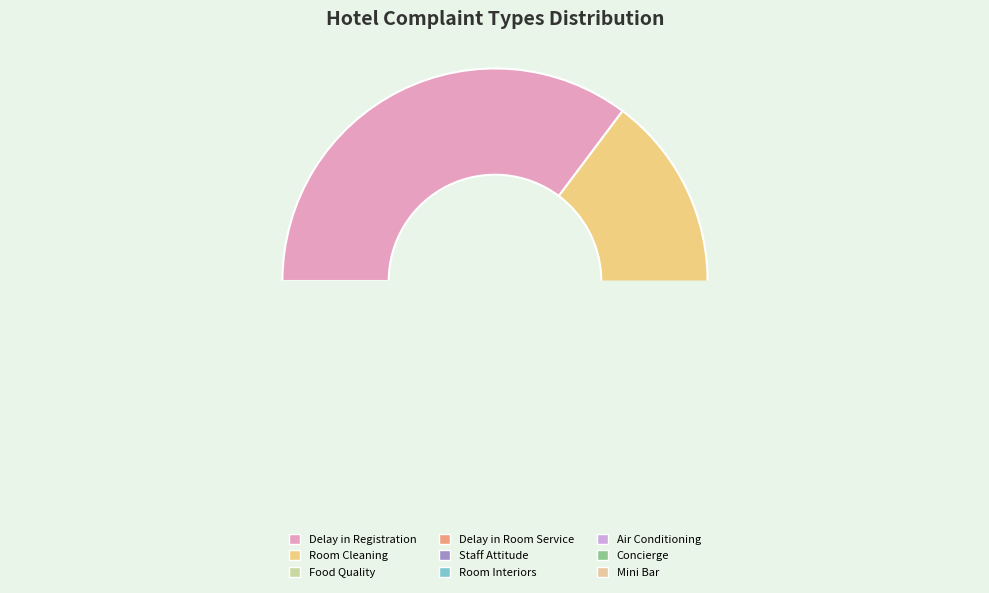

To the nearest percent, what portion does Mini Bar represent?

2%